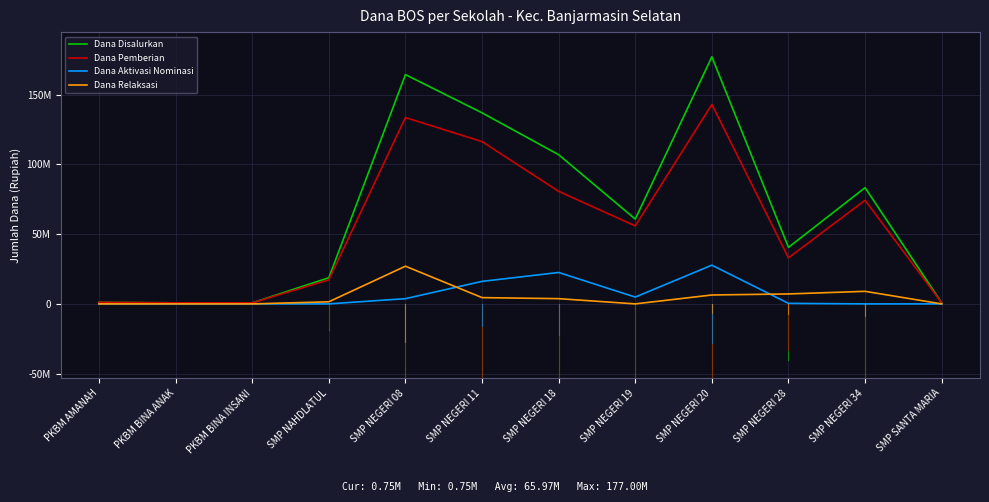

What is the sum of all Dana Disalurkan values?

791625000